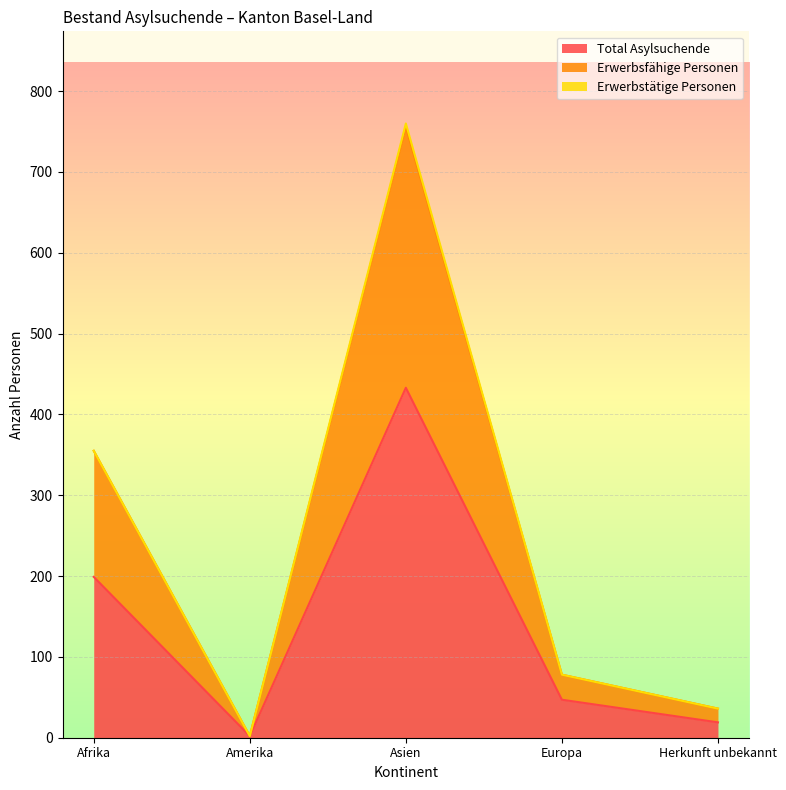

At how many categories does at least one series exceed 66?

3